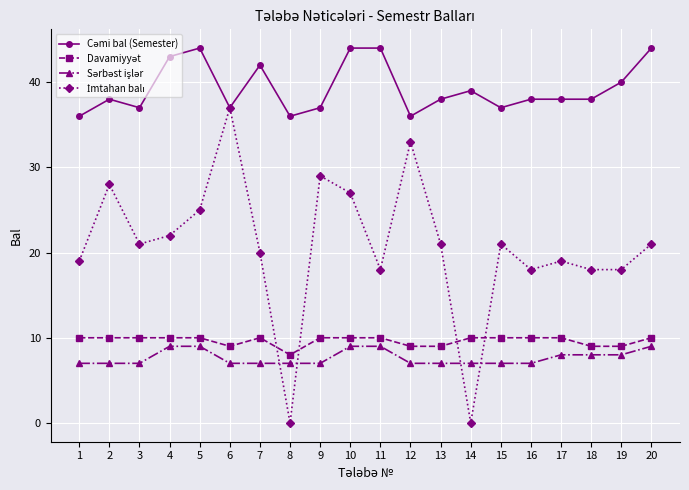

At how many categories does at least one series exceed 13?

20